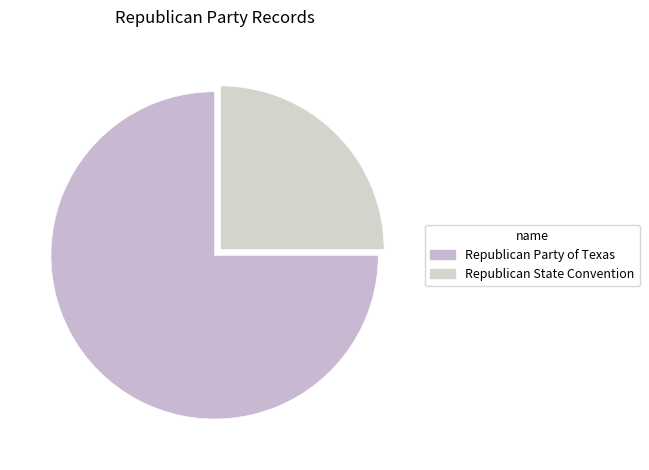

To the nearest percent, what is the average slice percentage?

50%